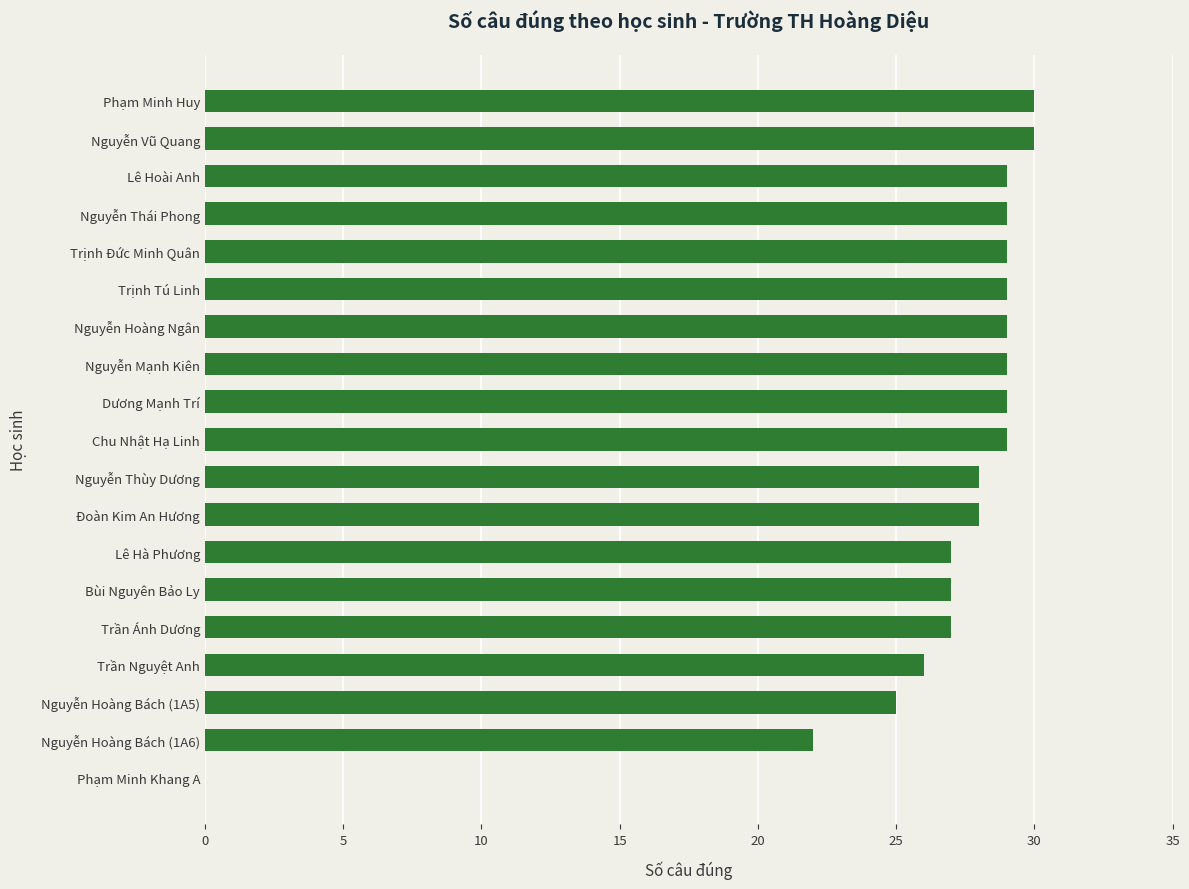

What is the greatest value displayed?

30